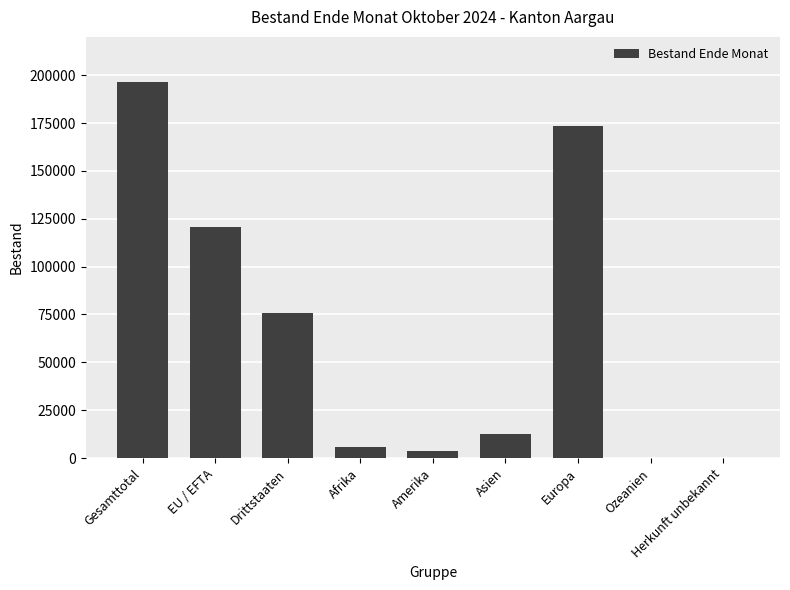

What is the sum of all values?

589269